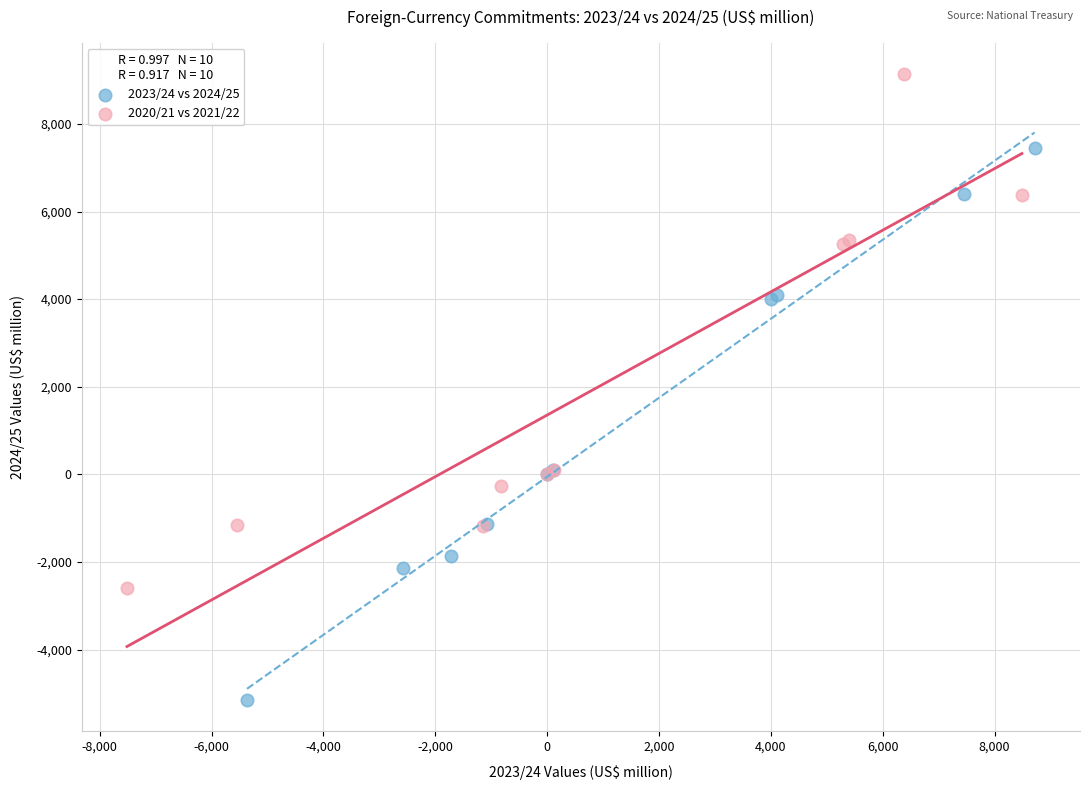

Which series reaches the maximum Y coordinate?

2020/21 vs 2021/22